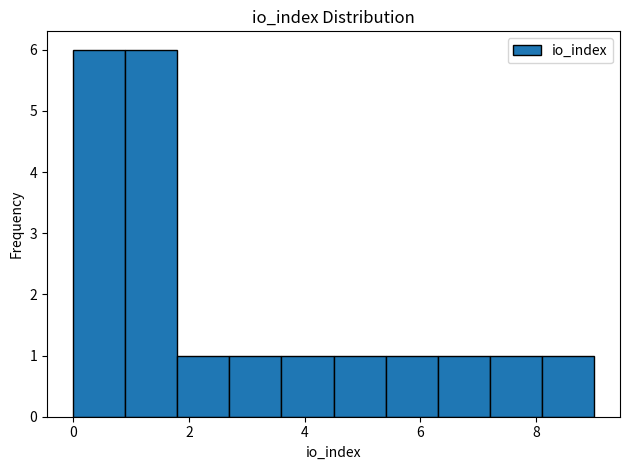

How tall is the bar that spans 6.3 to 7.2 on the x-axis? Neither the bar edges nor the heights are printed on the chart, so give them approximately, as read against the axes.

1